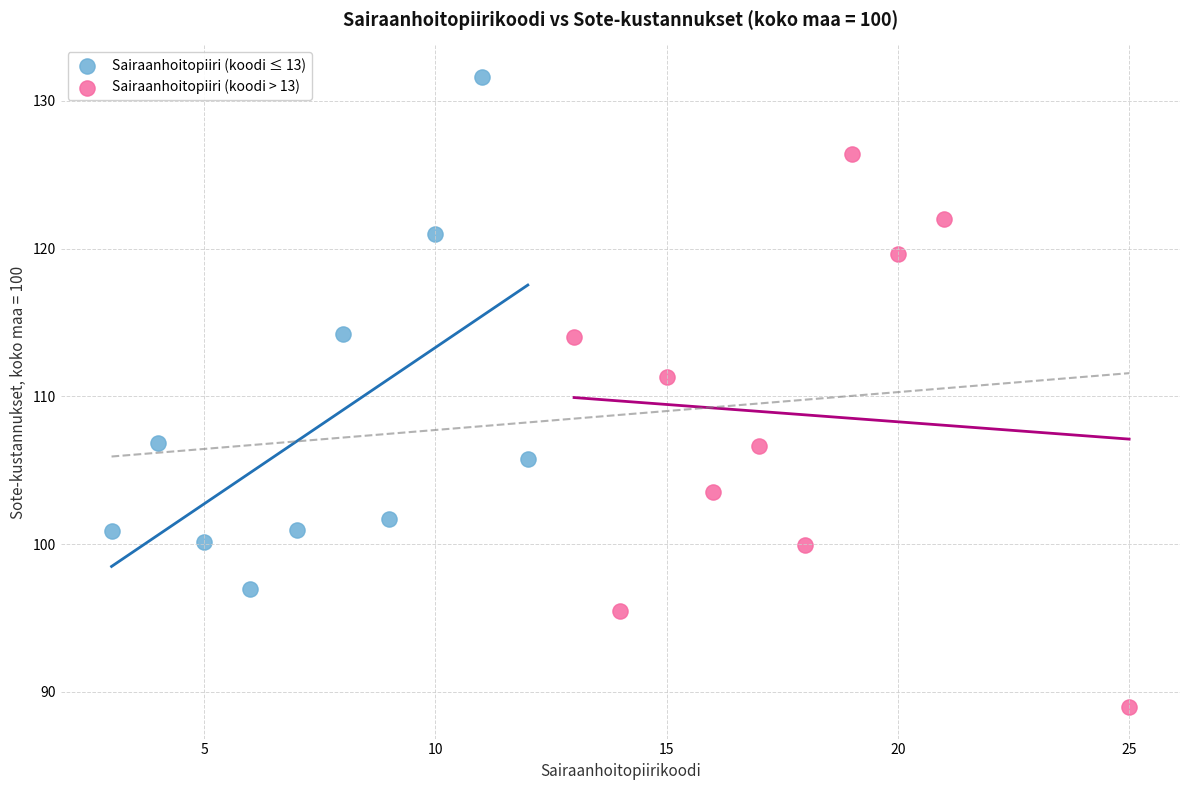

Which series contains the lowest Y value?

Sairaanhoitopiiri (koodi > 13)